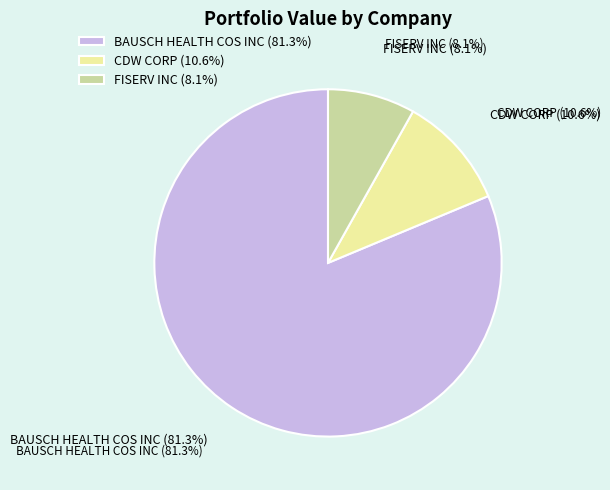

Is it true that CDW CORP is 11% of the pie?

True